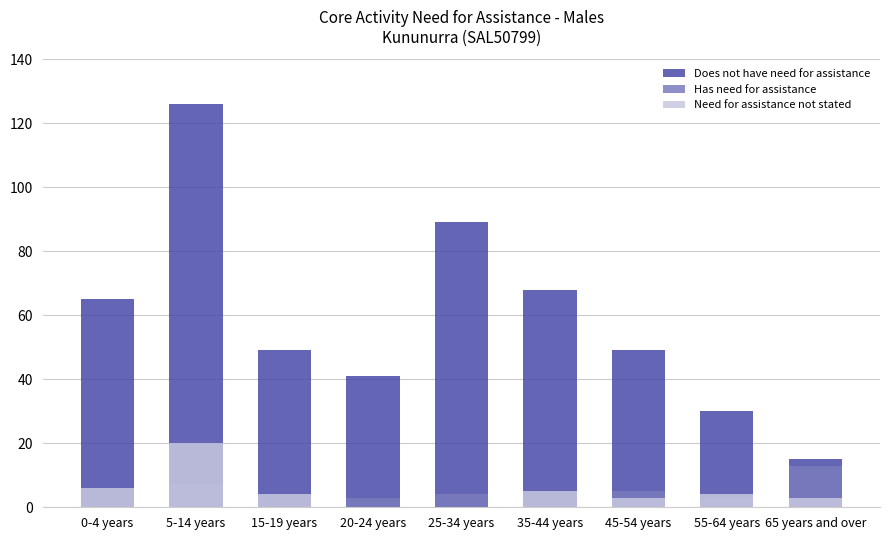

Count the number of data series in this chart.

3